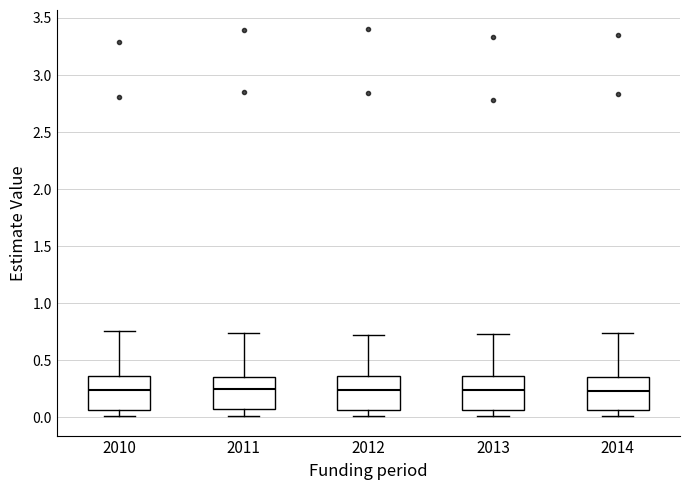

Reading left to right, read every box against the y-axis: the position of its median line, the range the box covers, and the ends of its whiskers. The values are not printed on the chart, so give them approximately, as read against the axis.

2010: median 0.25, box 0.05 to 0.35, whiskers 0.00 to 0.75
2011: median 0.25, box 0.05 to 0.35, whiskers 0.00 to 0.75
2012: median 0.25, box 0.05 to 0.35, whiskers 0.00 to 0.70
2013: median 0.25, box 0.05 to 0.35, whiskers 0.00 to 0.75
2014: median 0.25, box 0.05 to 0.35, whiskers 0.00 to 0.75